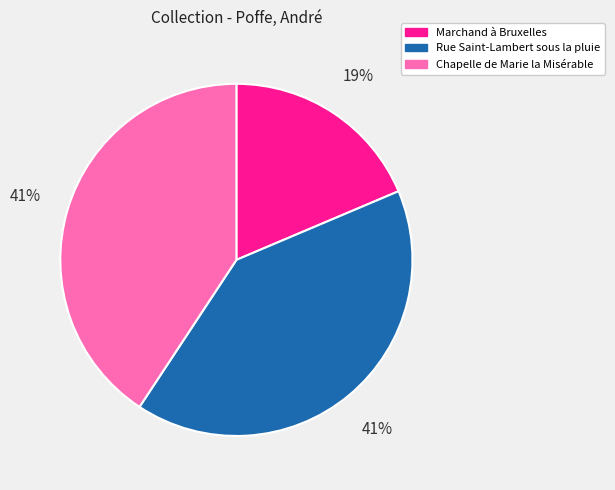

Which slice is the smallest?

Marchand à Bruxelles